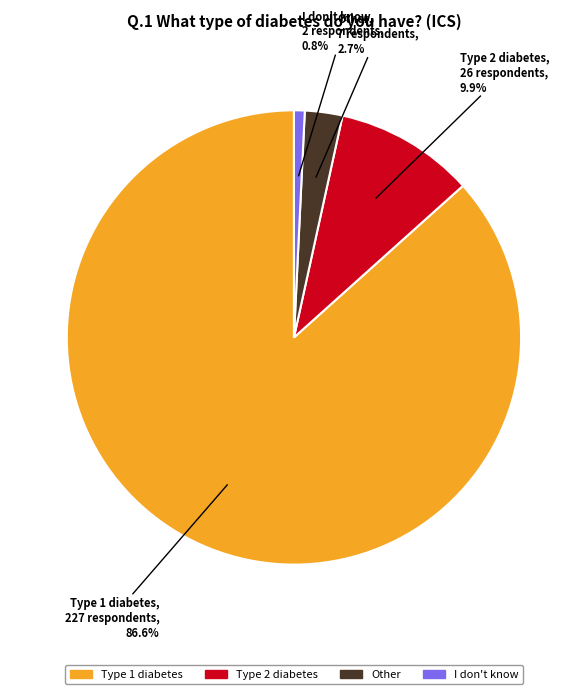

What percentage is the Type 2 diabetes slice, to the nearest percent?

10%